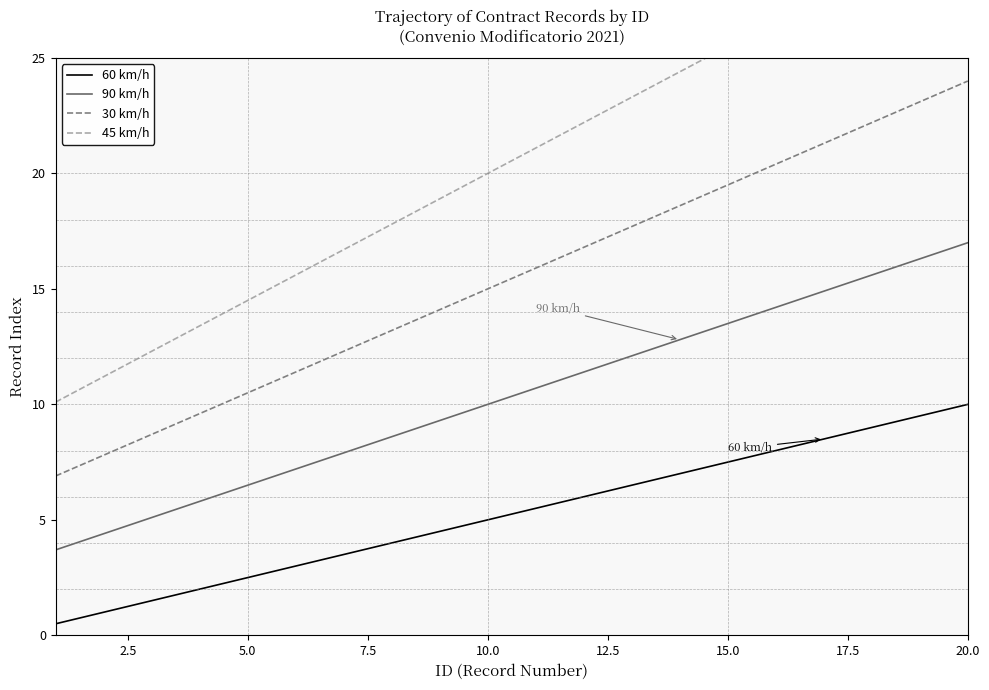

What is the minimum value for 30 km/h?

6.9